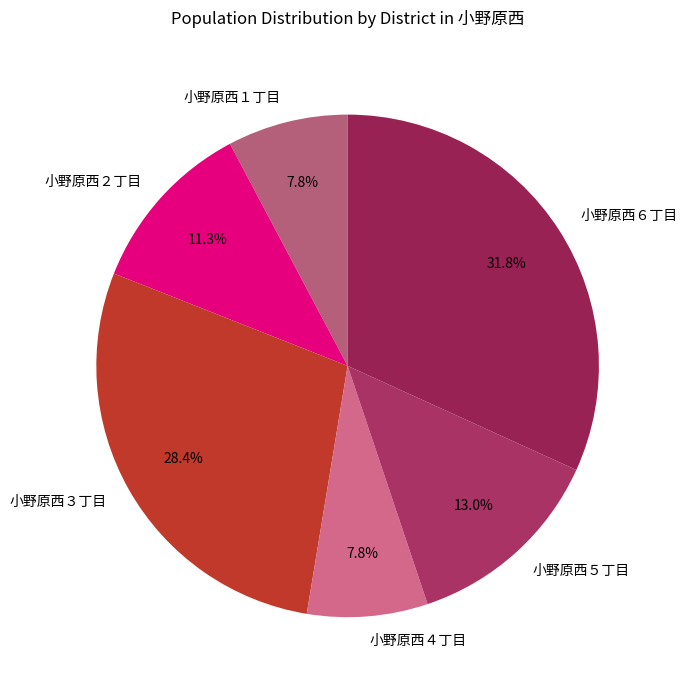

Does any single category account for the majority?

No